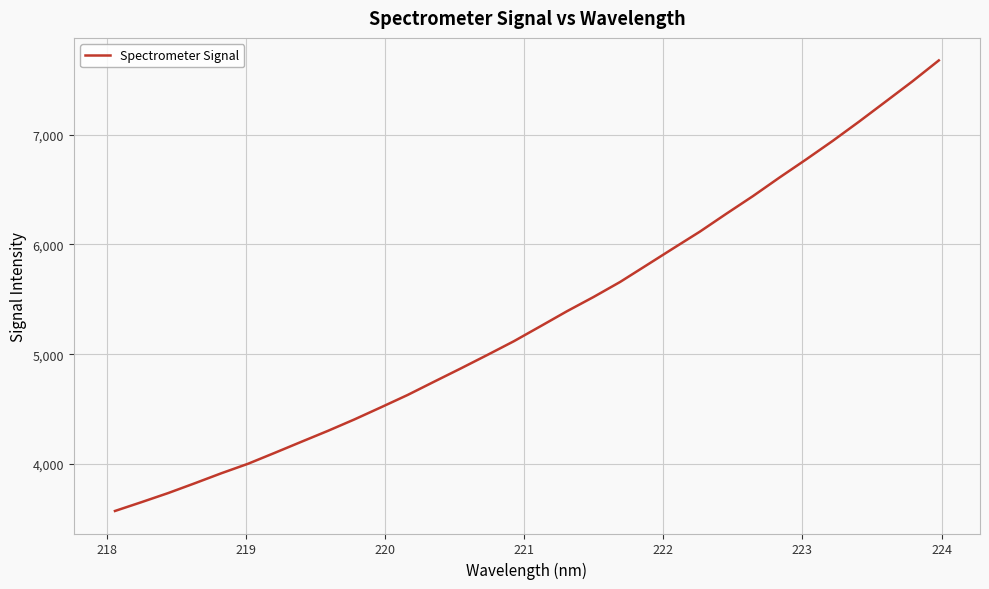

What is the maximum value shown in the chart?

7675.6